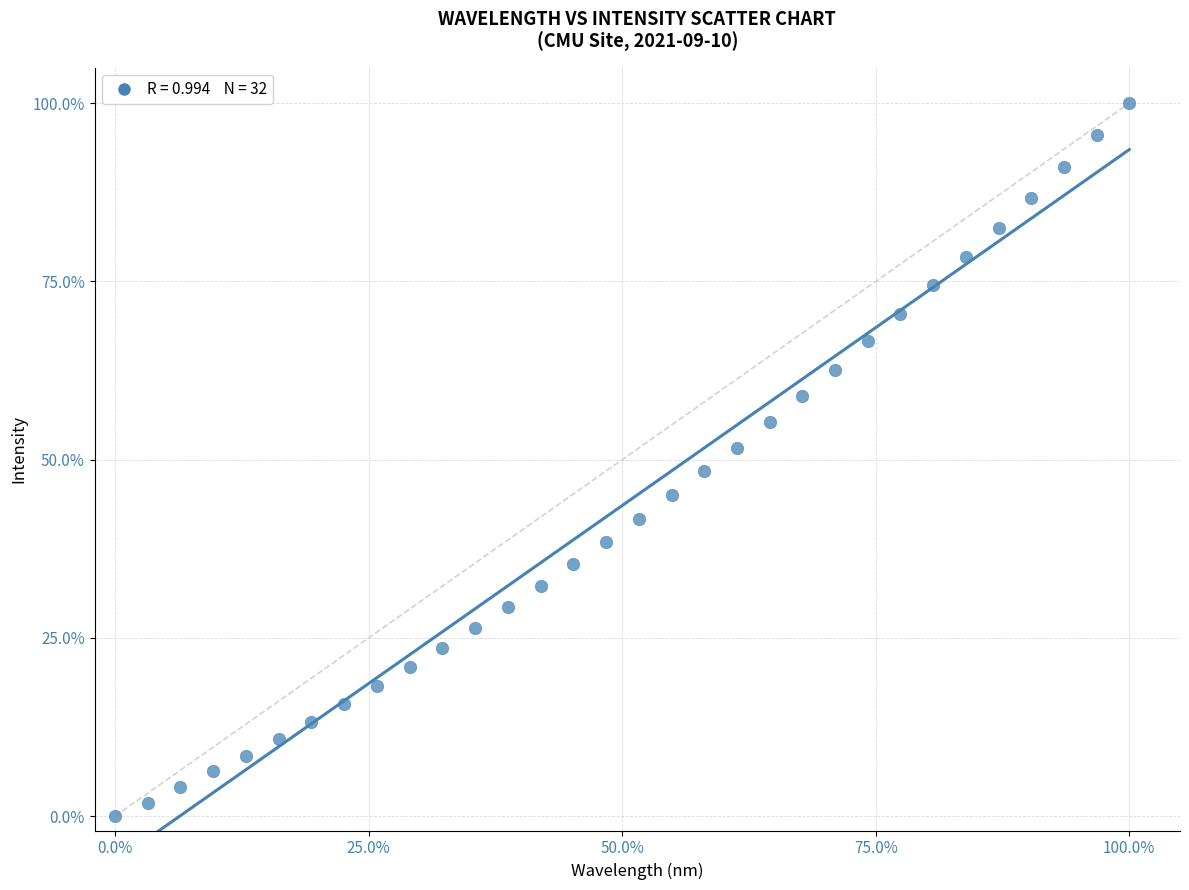

What is the range of Y values (max minus min)?

100.0